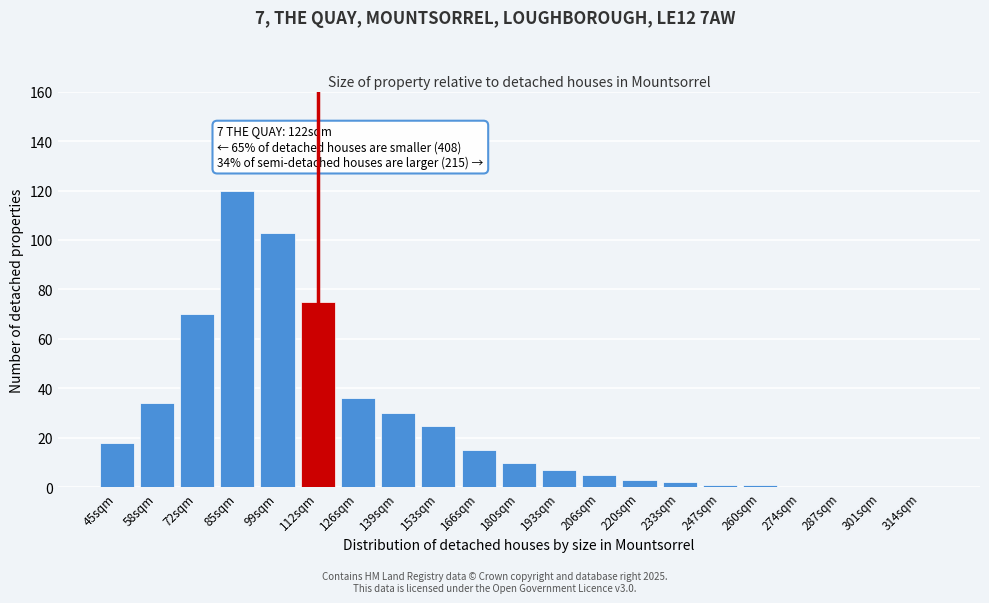

Reading left to right, what are all the values shown in this chart?

45sqm=18	58sqm=34	72sqm=70	85sqm=120	99sqm=103	112sqm=75	126sqm=36	139sqm=30	153sqm=25	166sqm=15	180sqm=10	193sqm=7	206sqm=5	220sqm=3	233sqm=2	247sqm=1	260sqm=1	274sqm=0	287sqm=0	301sqm=0	314sqm=0